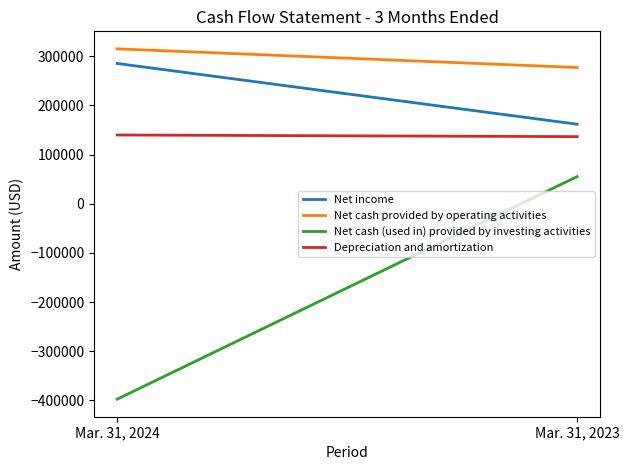

At which label is Net income closest to 223367?

Mar. 31, 2024